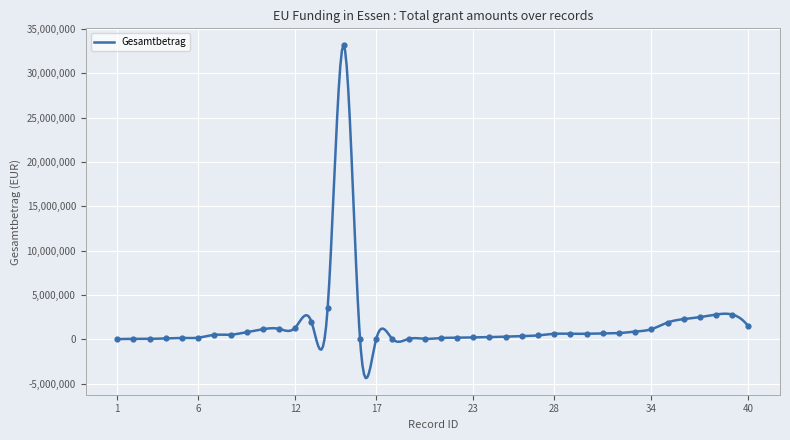

What is the change in value from 11 to 36?

+1100132